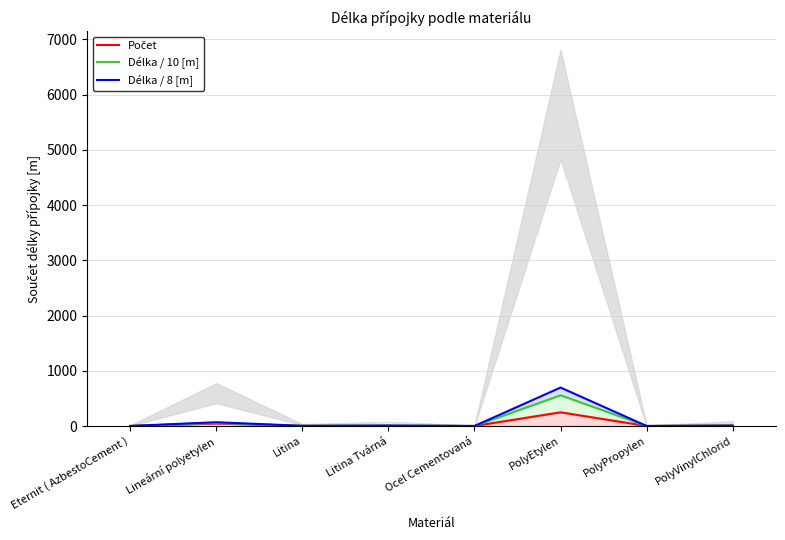

What is the maximum value shown in the chart?

696.4